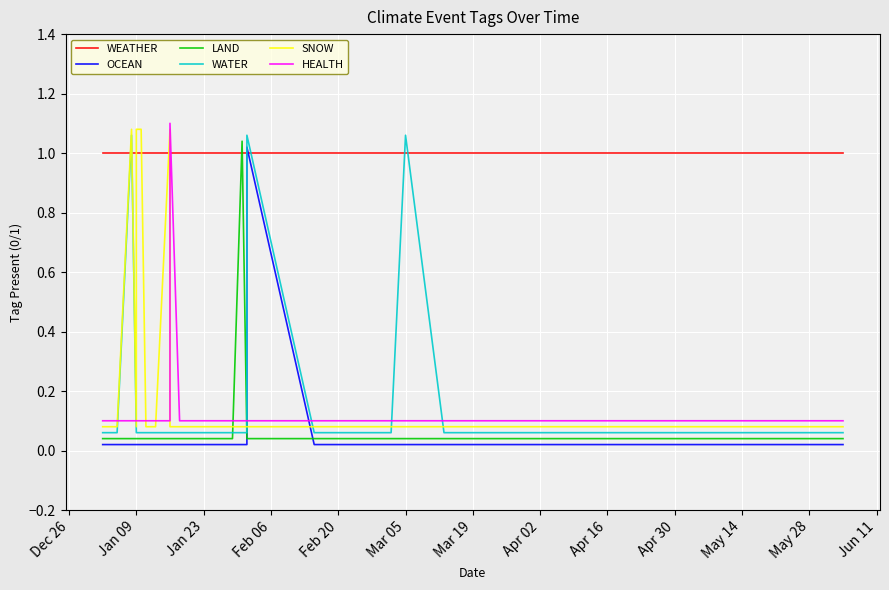

What are all the series names shown in the legend?

WEATHER, OCEAN, LAND, WATER, SNOW, HEALTH